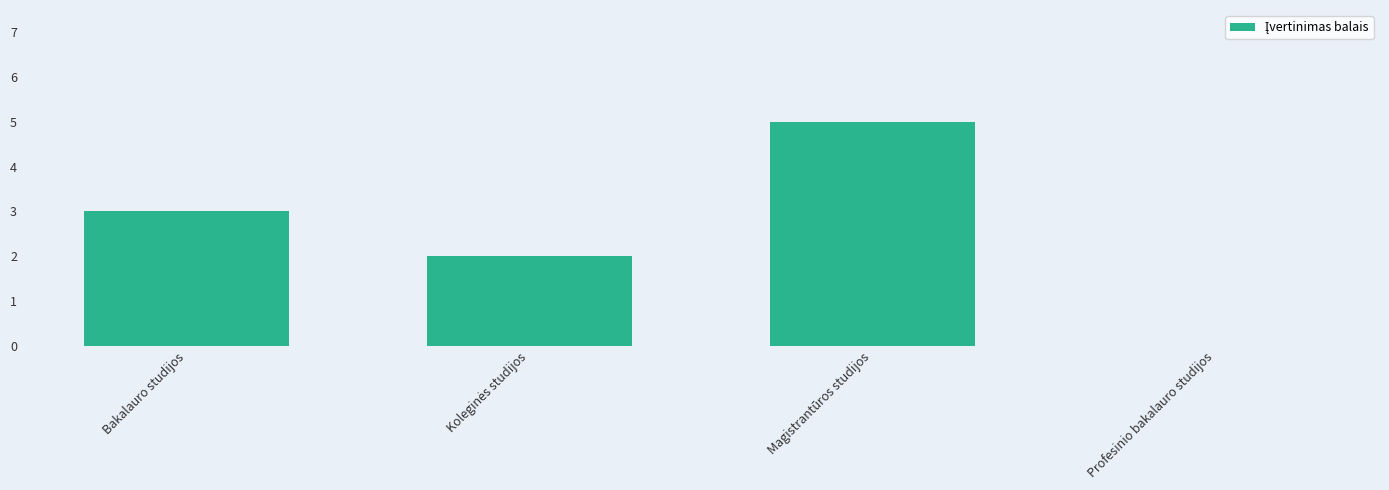

How many values are between 2 and 5?

3